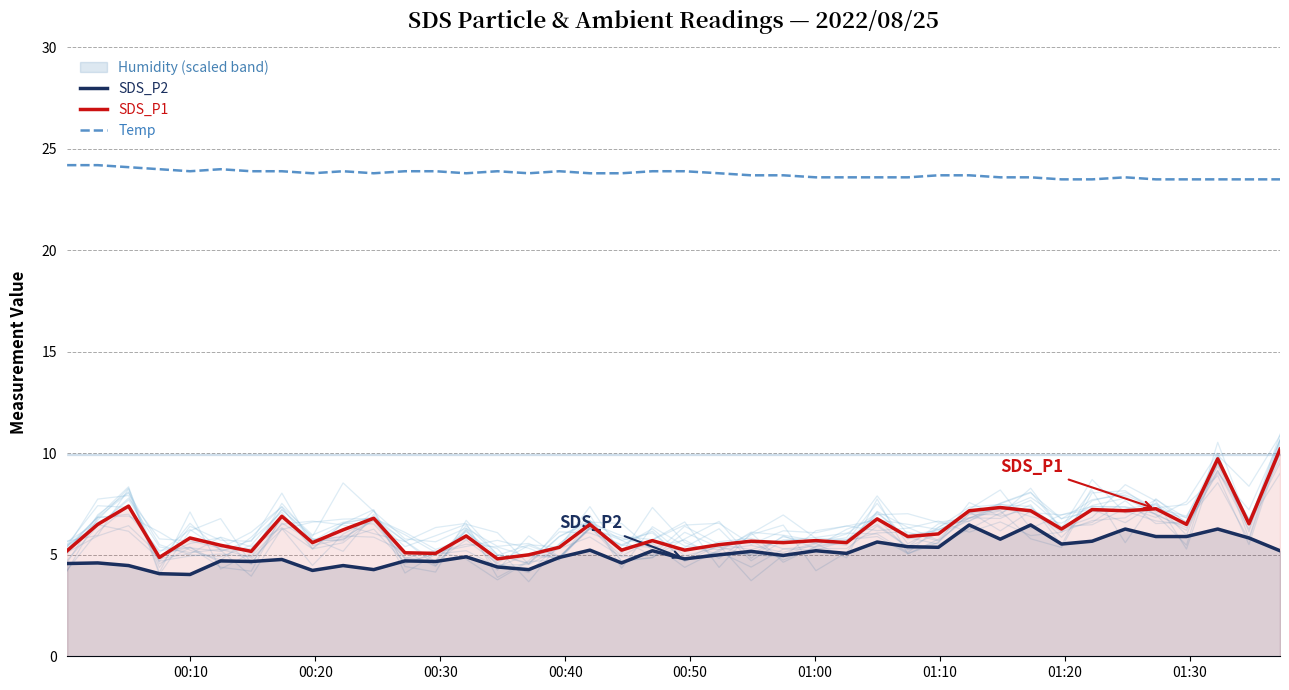

What is the maximum value for SDS_P1?

10.2